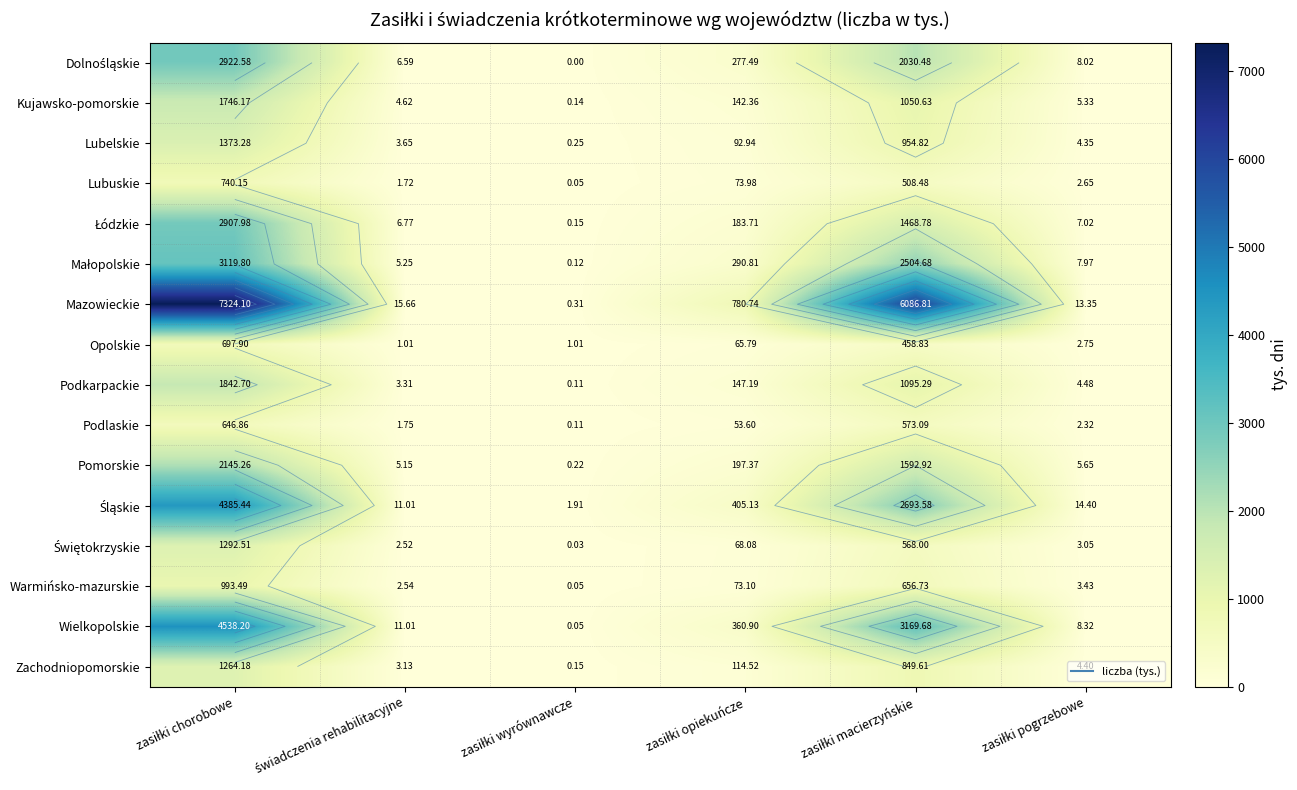

Which series has the largest total across all categories?

Mazowieckie